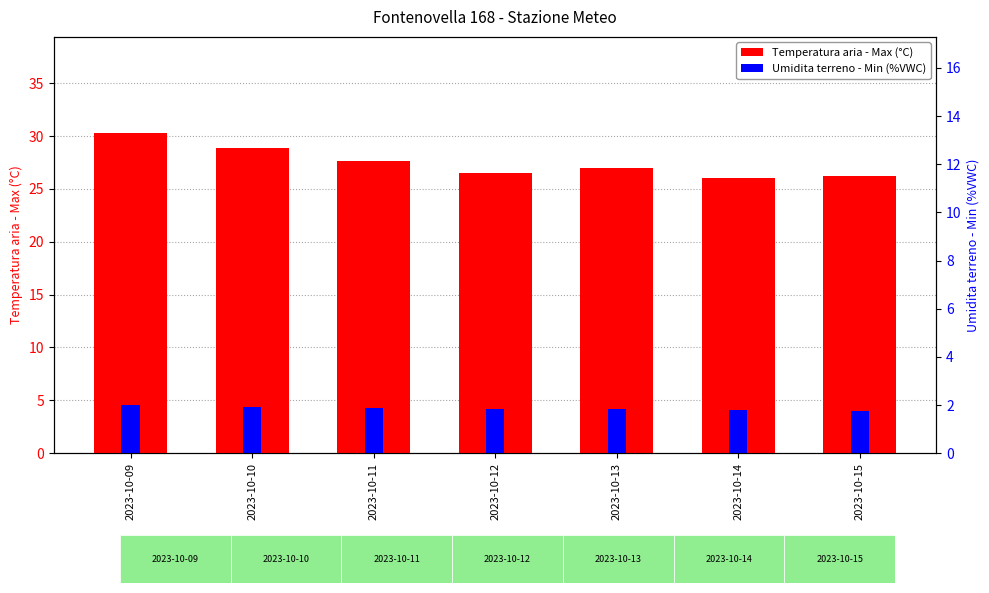

What is the difference between the Temperatura aria - Max (°C) values at 2023-10-14 and 2023-10-12?

0.5